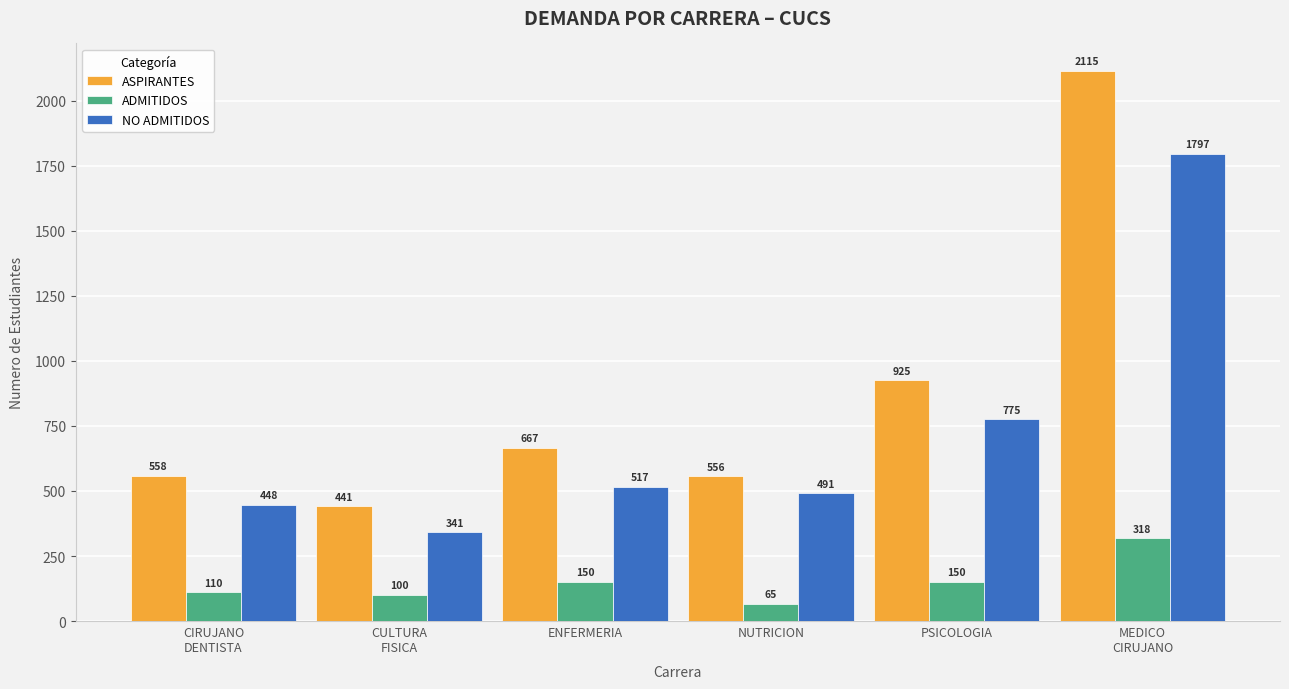

What is the spread (max minus min) of values at CIRUJANO
DENTISTA?

448